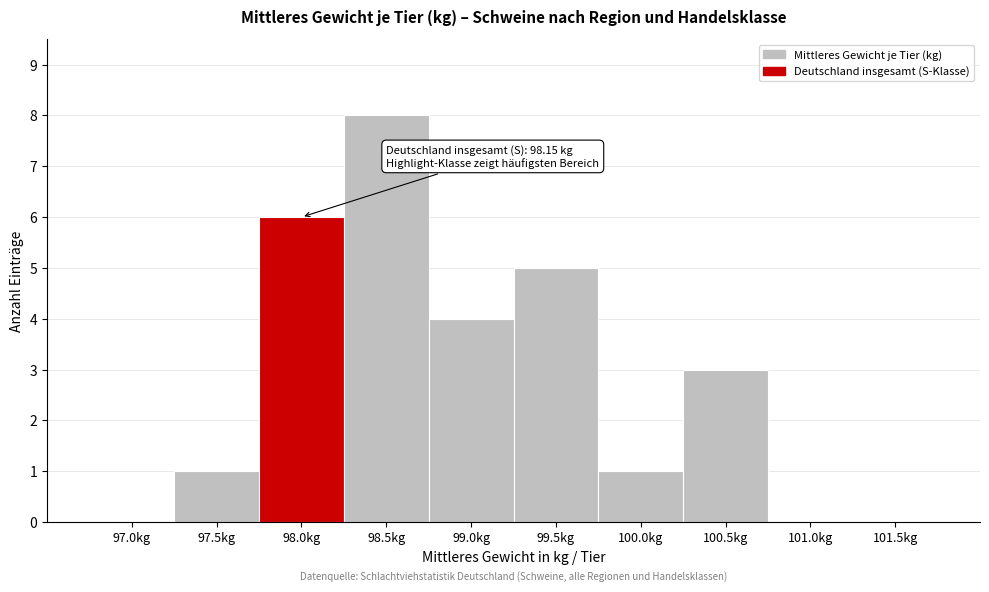

Reading left to right, list all the values displayed in this chart.

97.0kg=0	97.5kg=1	98.0kg=6	98.5kg=8	99.0kg=4	99.5kg=5	100.0kg=1	100.5kg=3	101.0kg=0	101.5kg=0